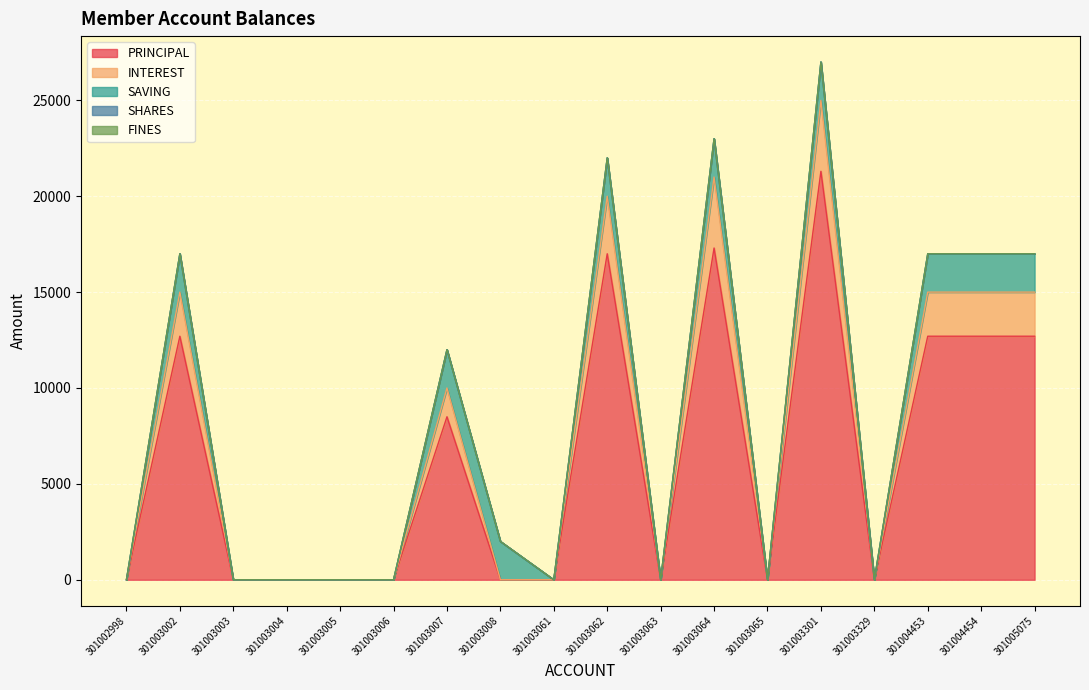

Rank the categories by SHARES value from highest to lowest.

301002998, 301003002, 301003003, 301003004, 301003005, 301003006, 301003007, 301003008, 301003061, 301003062, 301003063, 301003064, 301003065, 301003301, 301003329, 301004453, 301004454, 301005075